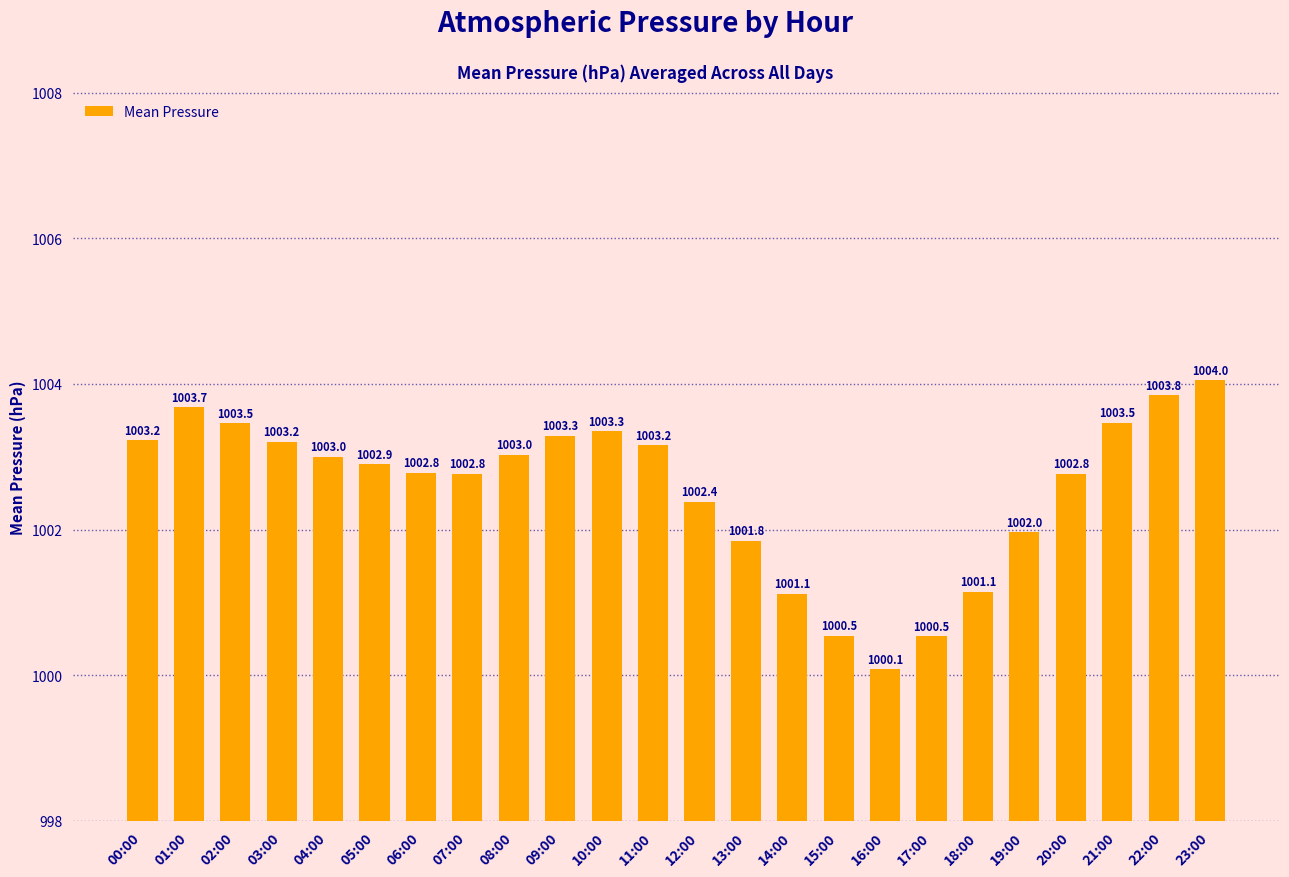

What is the sum of the values at 01:00 and 07:00?

2006.4